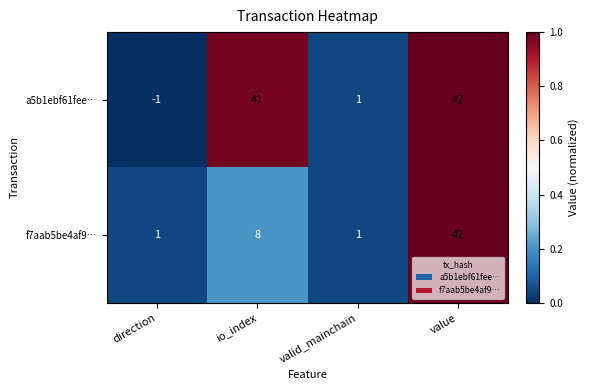

At which category does the chart reach its peak across all series?

value